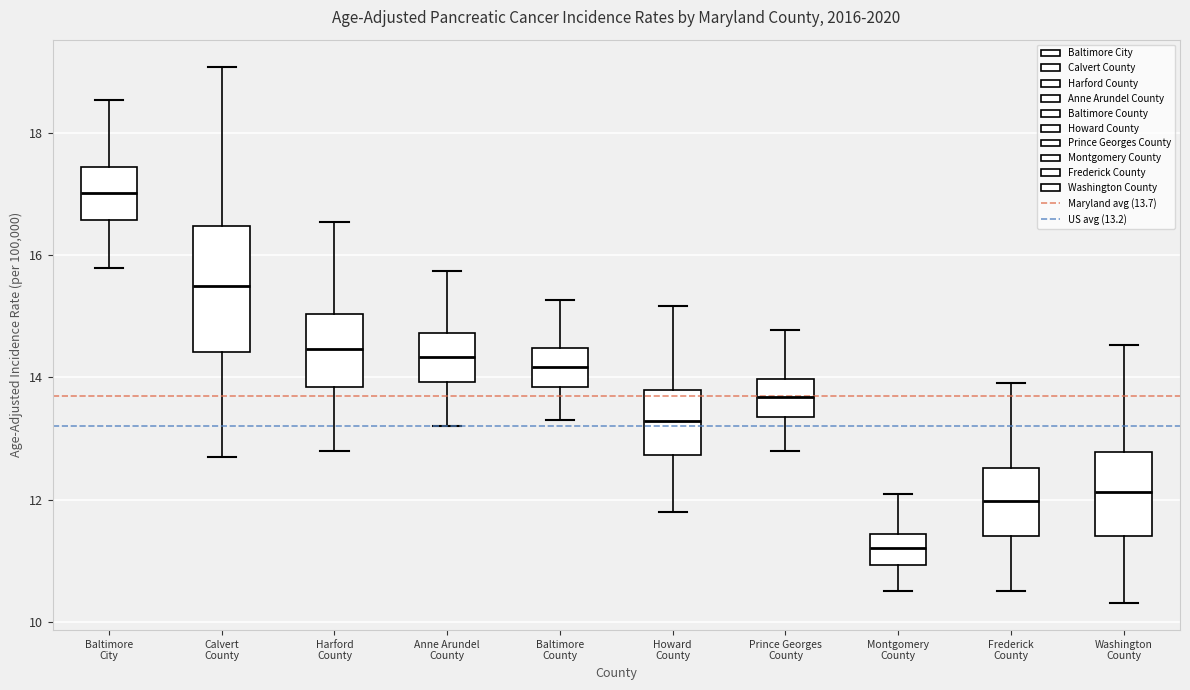

Comparing the boxes themselves (not the whiskers), which one is the tallest?

Calvert County